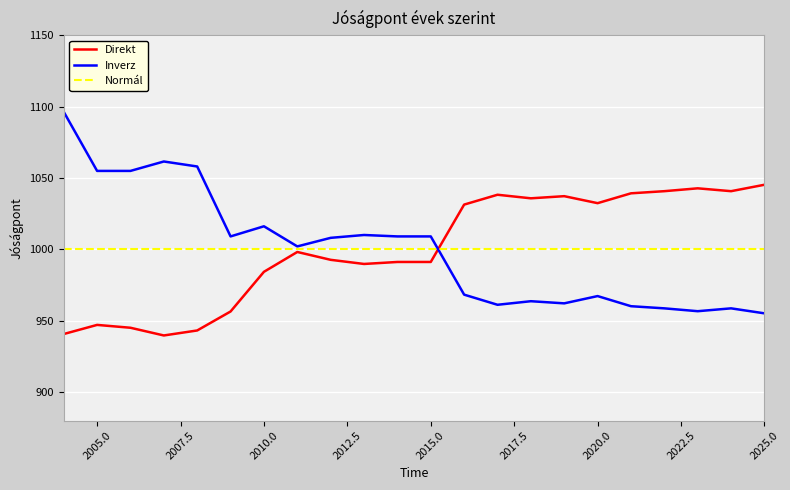

Which series has the widest spread of values?

Inverz